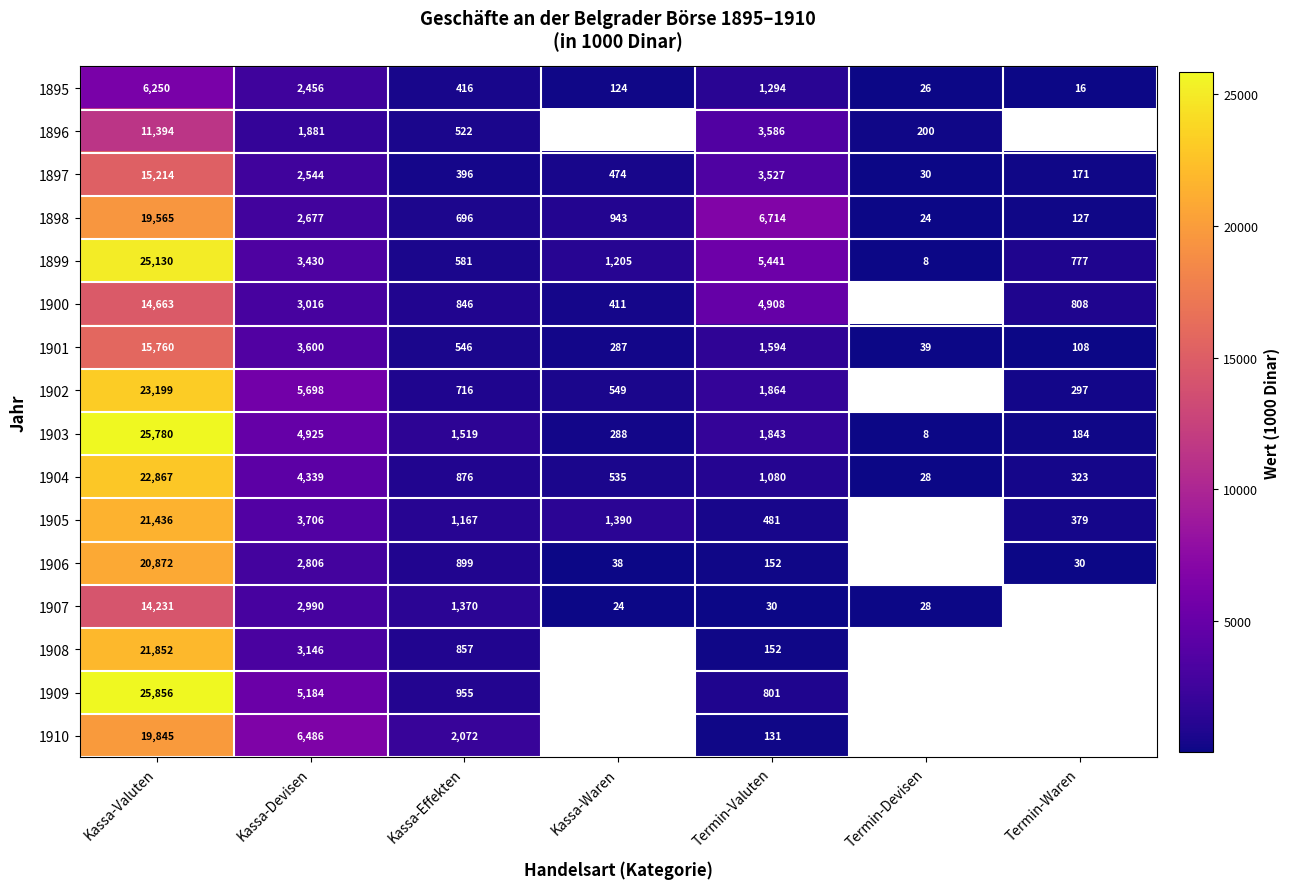

What is the spread (max minus min) of values at Termin-Valuten?

6684.0